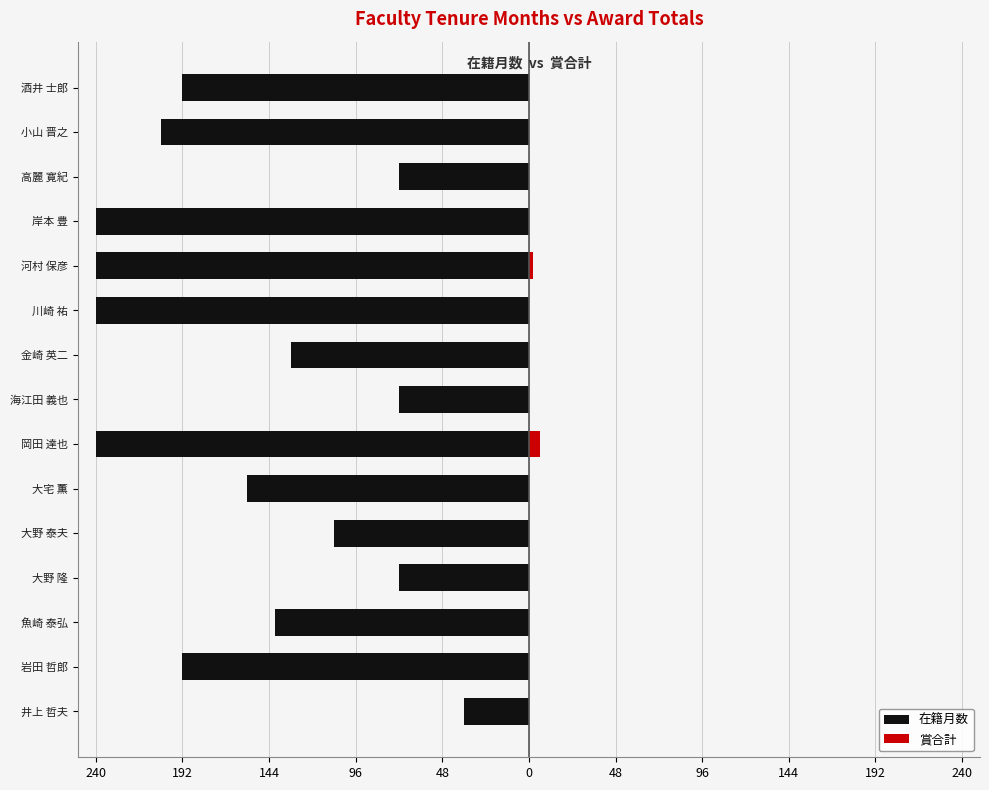

Which series changed the most between 井上 哲夫 and 岡田 達也?

在籍月数